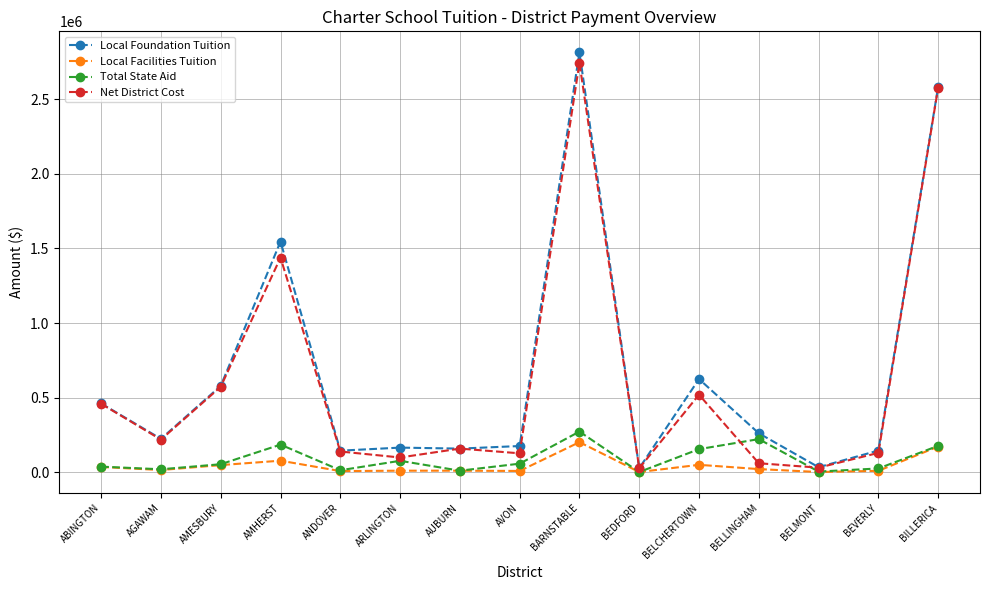

What is the minimum value for Local Facilities Tuition?

1786